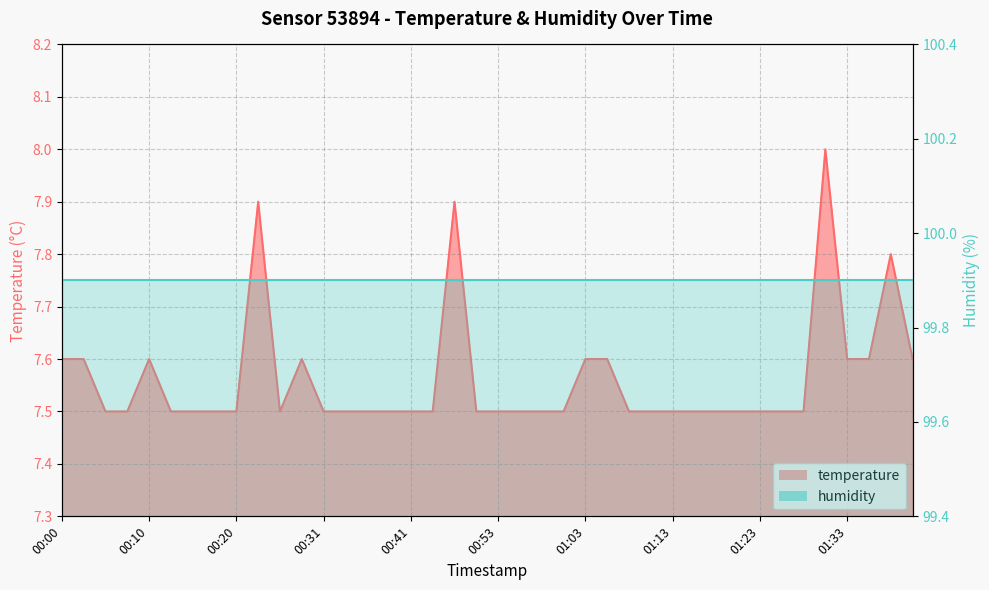

What position from the left is 01:06?

26